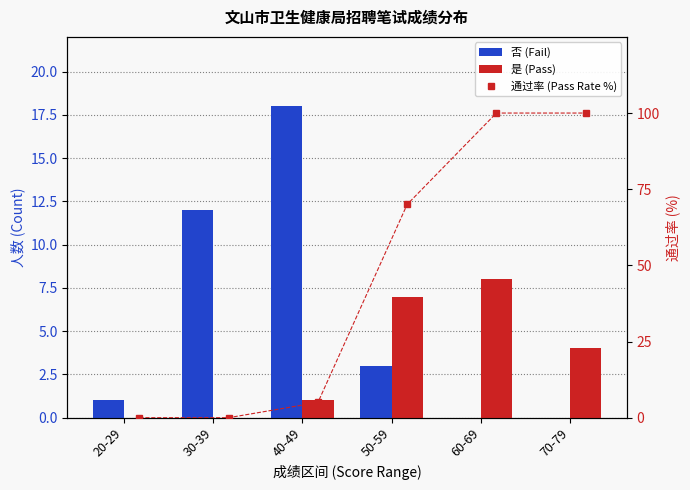

What are all the series names shown in the legend?

否 (Fail), 是 (Pass), 通过率 (Pass Rate %)